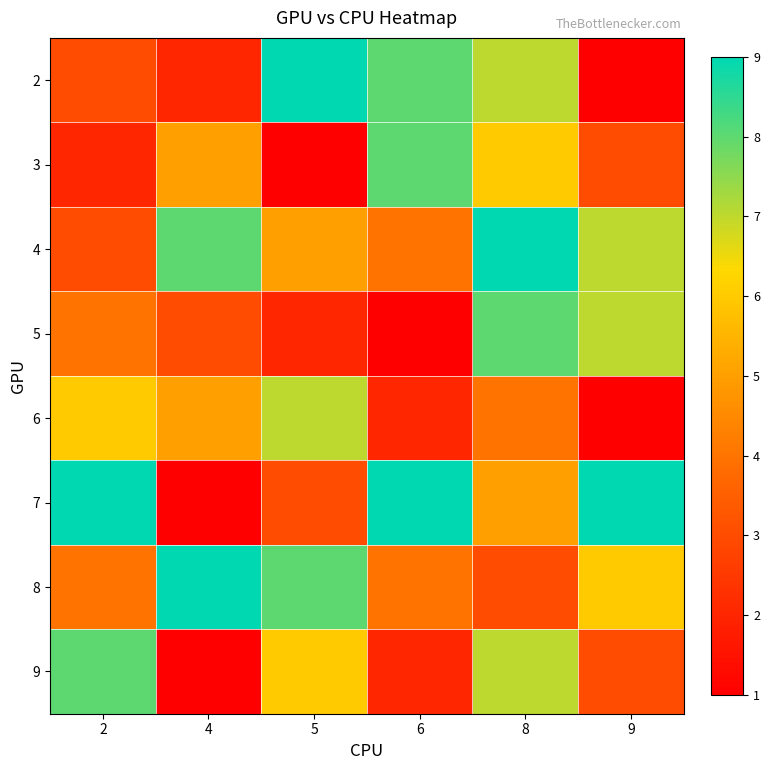

Reading left to right, what are all the values shown in this chart?

2: 2=3	4=2	5=9	6=8	8=7	9=1
3: 2=2	4=5	5=1	6=8	8=6	9=3
4: 2=3	4=8	5=5	6=4	8=9	9=7
5: 2=4	4=3	5=2	6=1	8=8	9=7
6: 2=6	4=5	5=7	6=2	8=4	9=1
7: 2=9	4=1	5=3	6=9	8=5	9=9
8: 2=4	4=9	5=8	6=4	8=3	9=6
9: 2=8	4=1	5=6	6=2	8=7	9=3